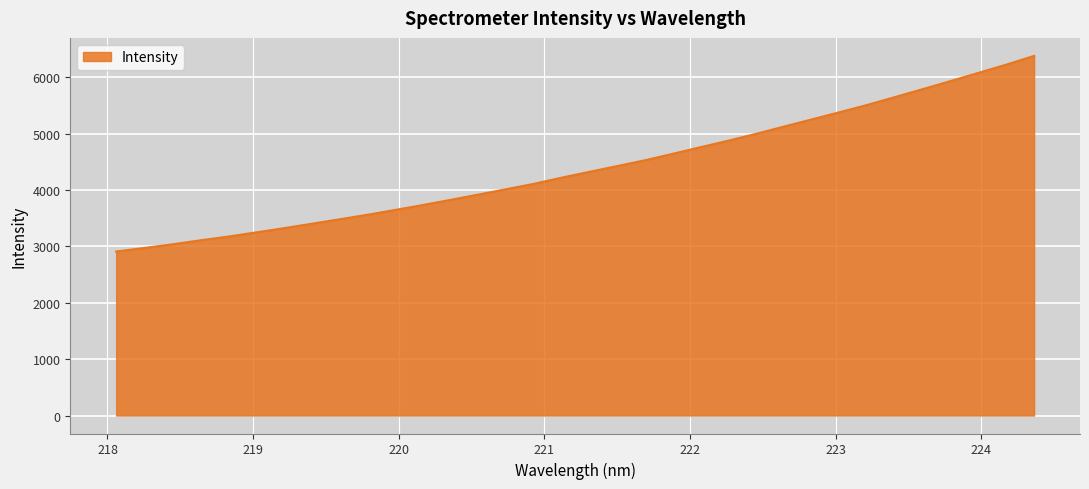

What is the smallest value displayed?

2908.1